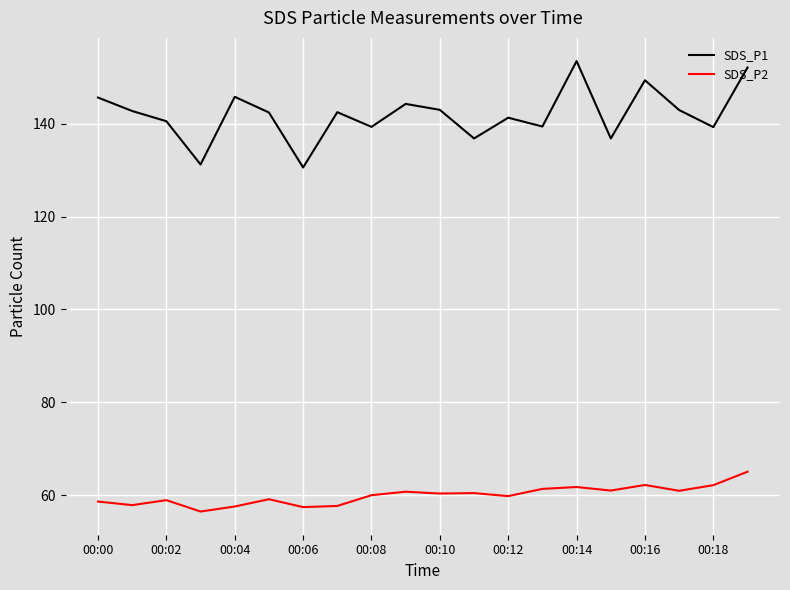

Does the chart have visible grid lines?

Yes